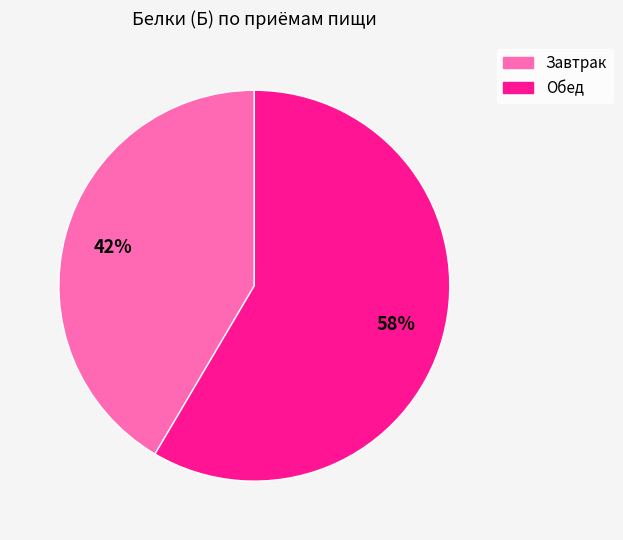

Which slice represents more than half of the pie?

Обед